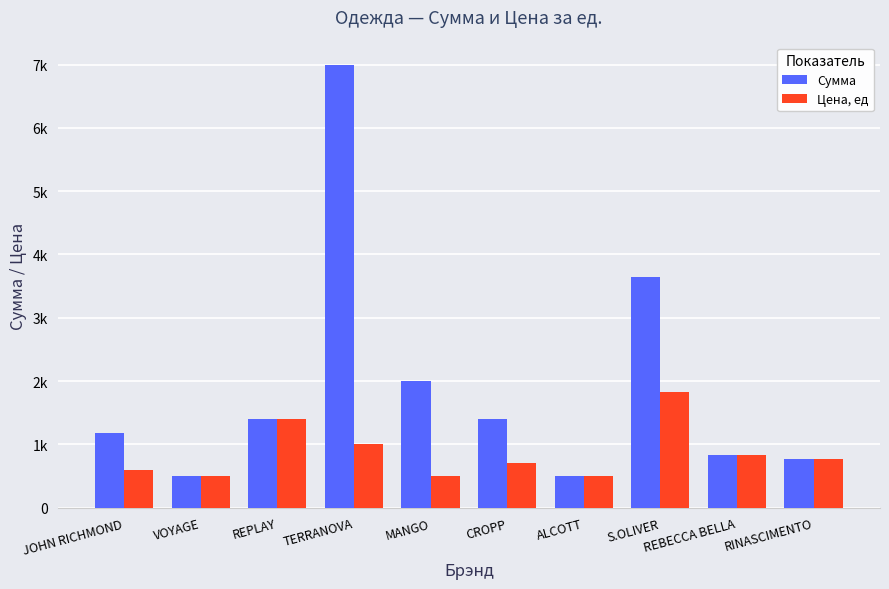

Rank the series at S.OLIVER from lowest to highest value.

Цена, ед, Сумма